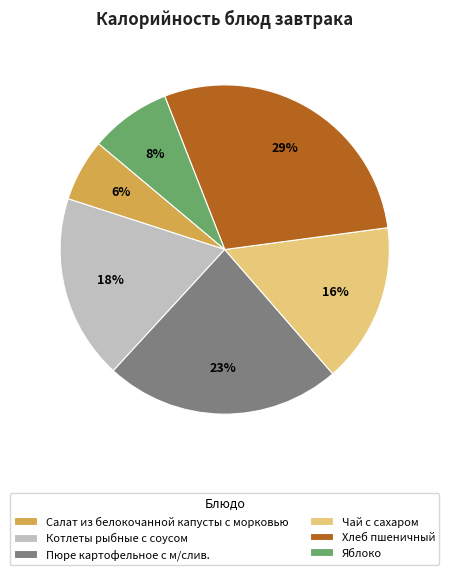

How many slices are in this pie chart?

6